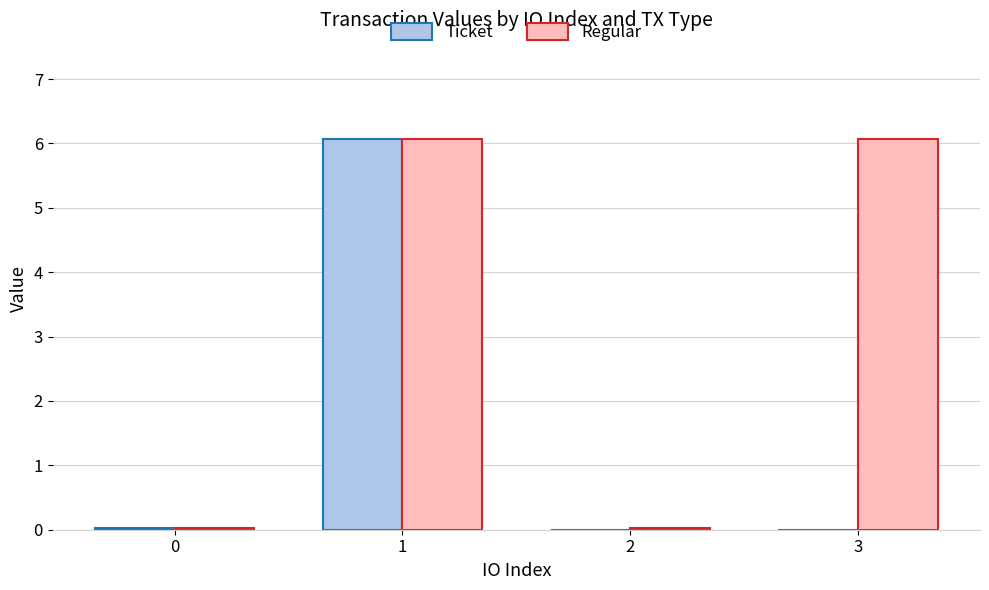

What is the maximum value for Ticket?

6.1